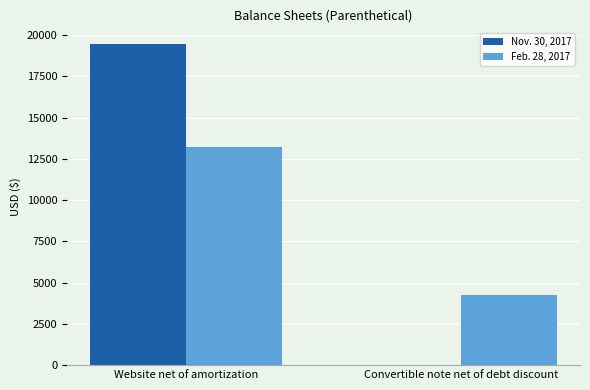

Is the value of Nov. 30, 2017 at Website net of amortization greater than the value of Feb. 28, 2017 at Website net of amortization?

Yes